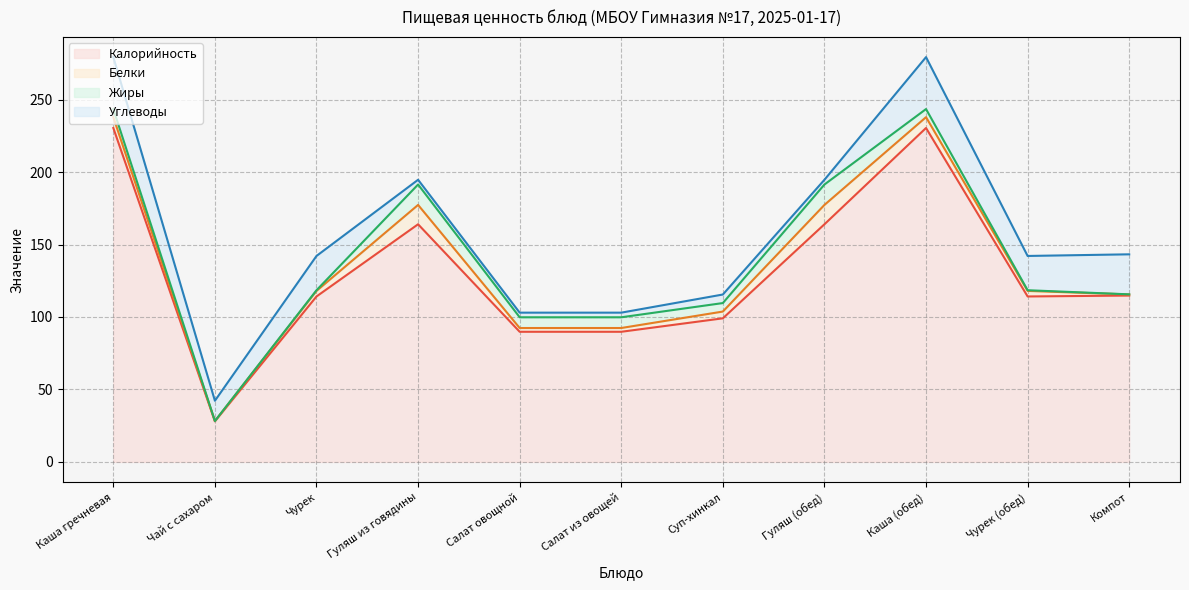

What is the label of the 2nd point from the right?

Чурек (обед)